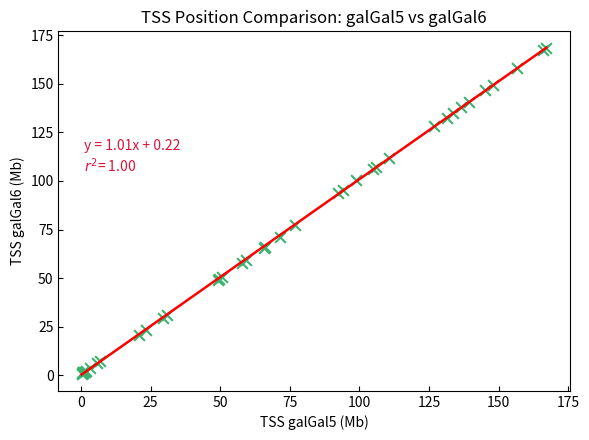

What Y value in the scatter plot is closest to 84?

77.6